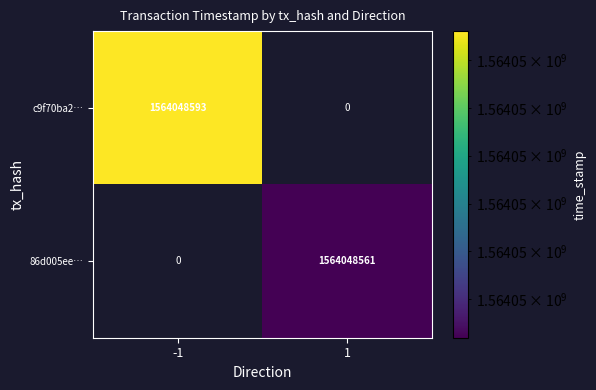

The value of 86d005ee97de236b9f55c5edea3f91915eb8313 at direction is 1. True or false?

False